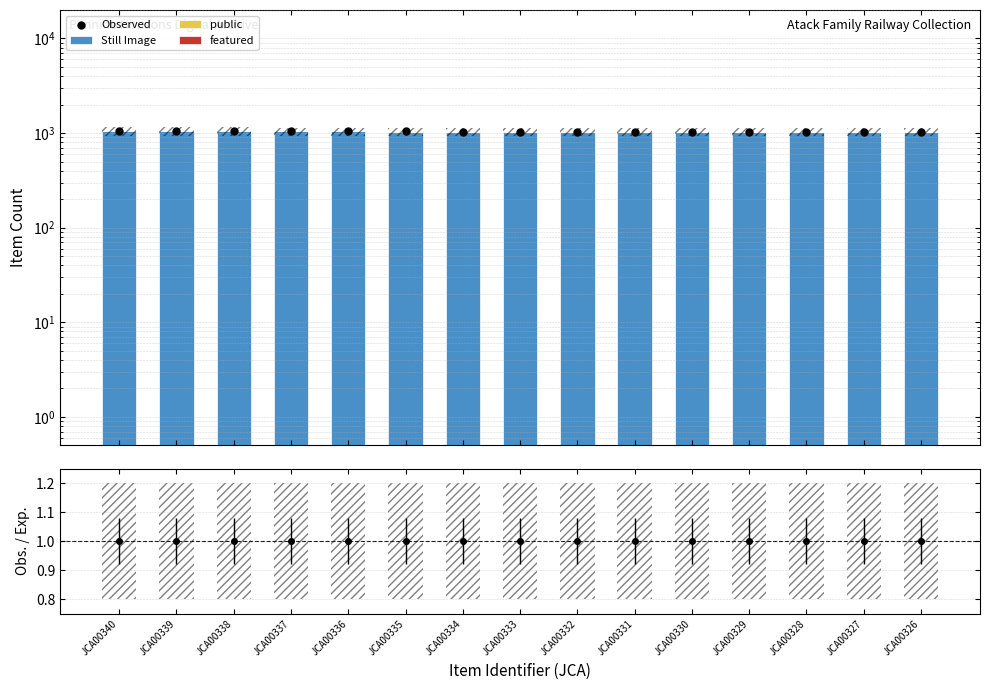

At which category is the sum across all series the highest?

JCA00340